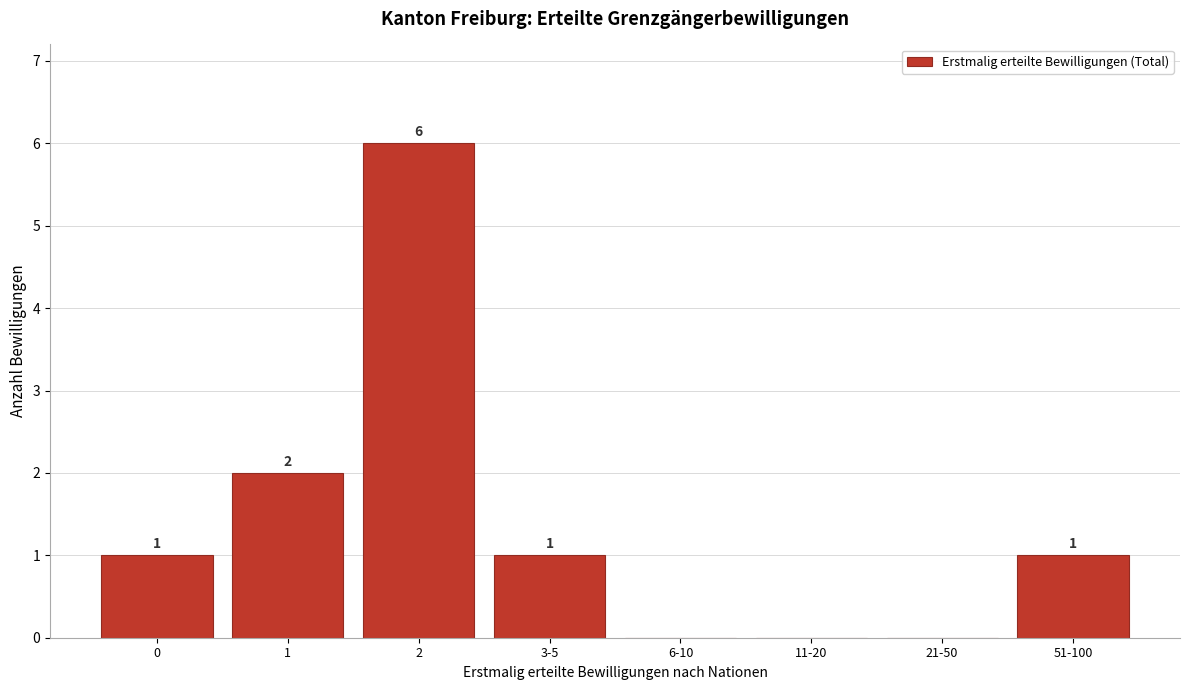

Reading right to left, transcribe all the data shown in this chart.

51-100=1	21-50=0	11-20=0	6-10=0	3-5=1	2=6	1=2	0=1